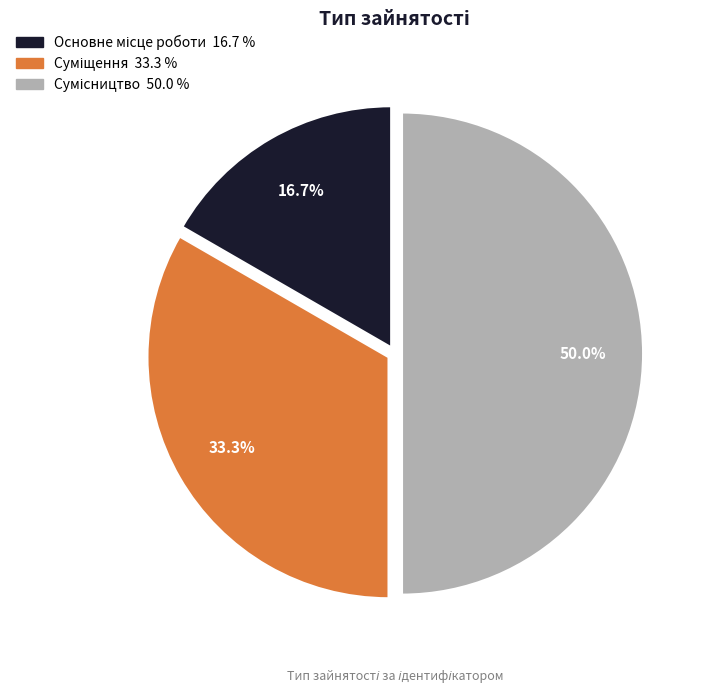

To the nearest percent, what is the difference between the Сумісництво and Основне місце роботи slice percentages?

33%